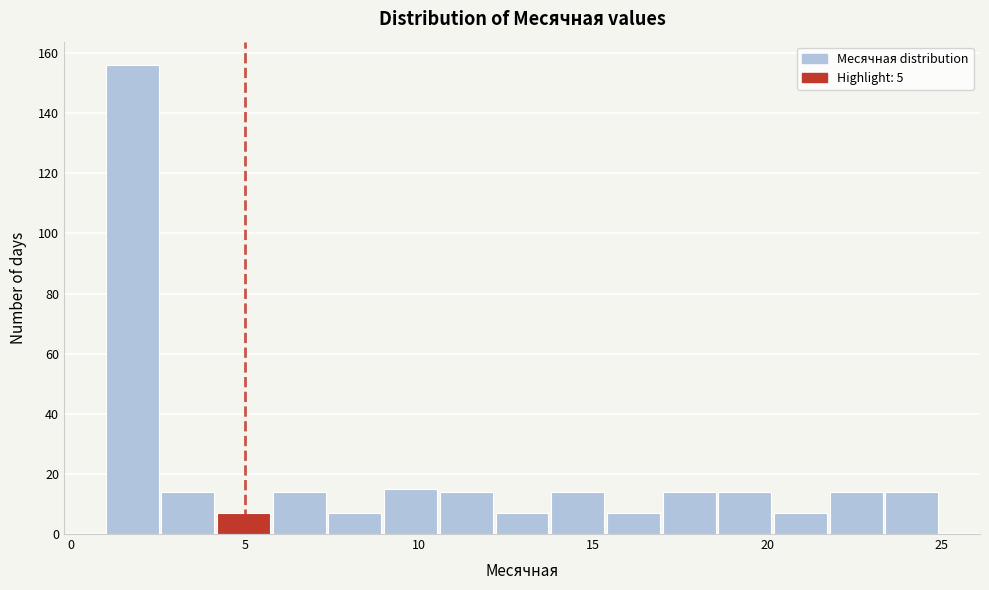

Read against the x-axis, roughly where is the centre of the tallest bar?

2.0